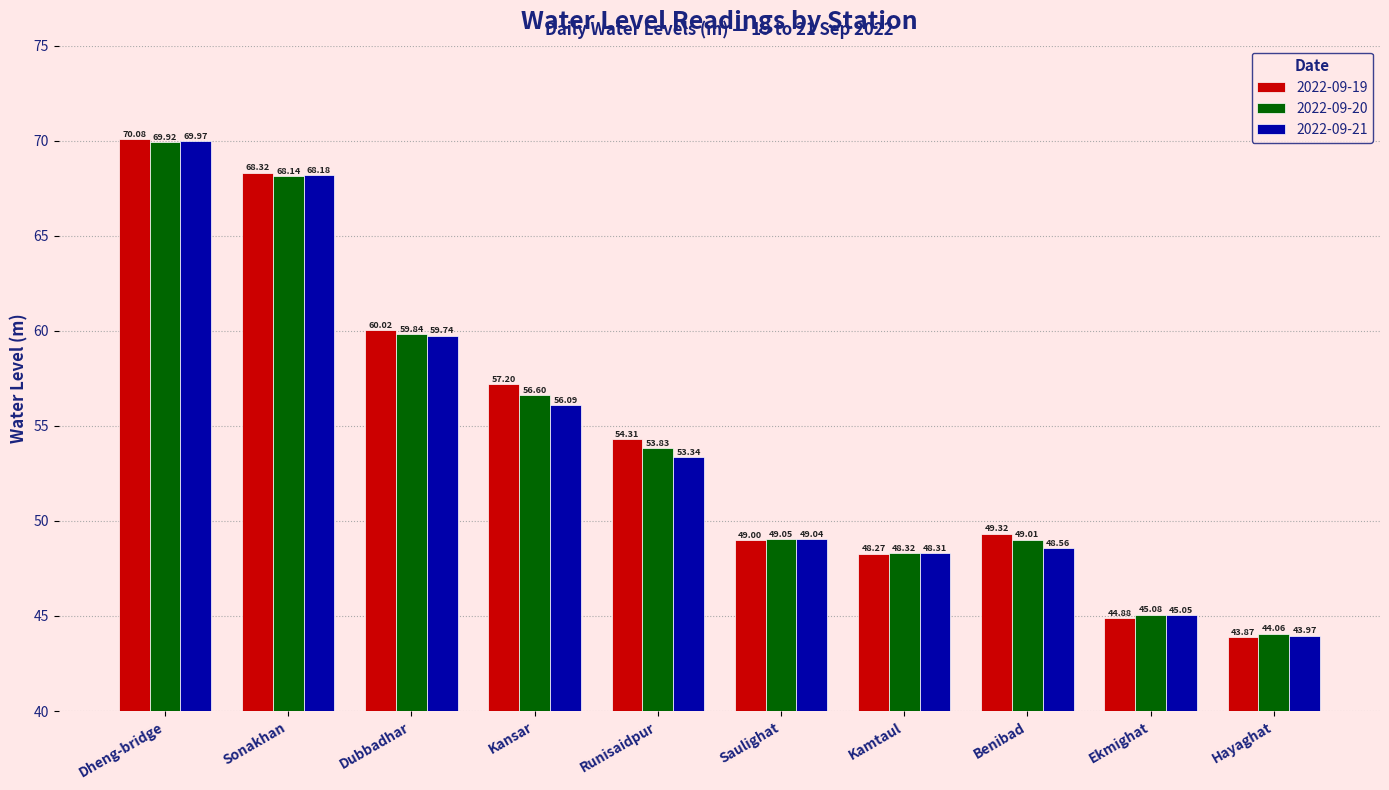

What position from the right is Kamtaul?

4